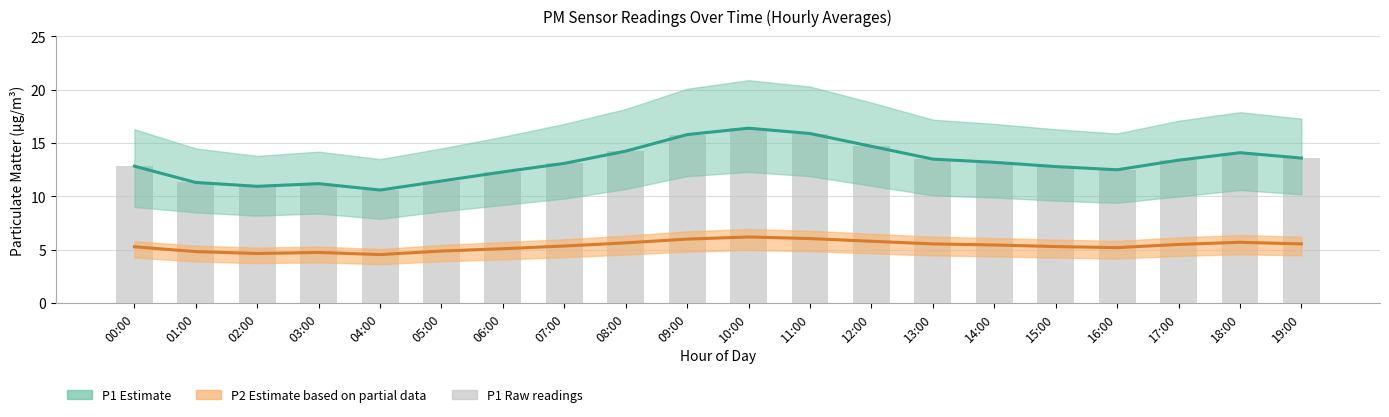

How many data points does each series have?

20